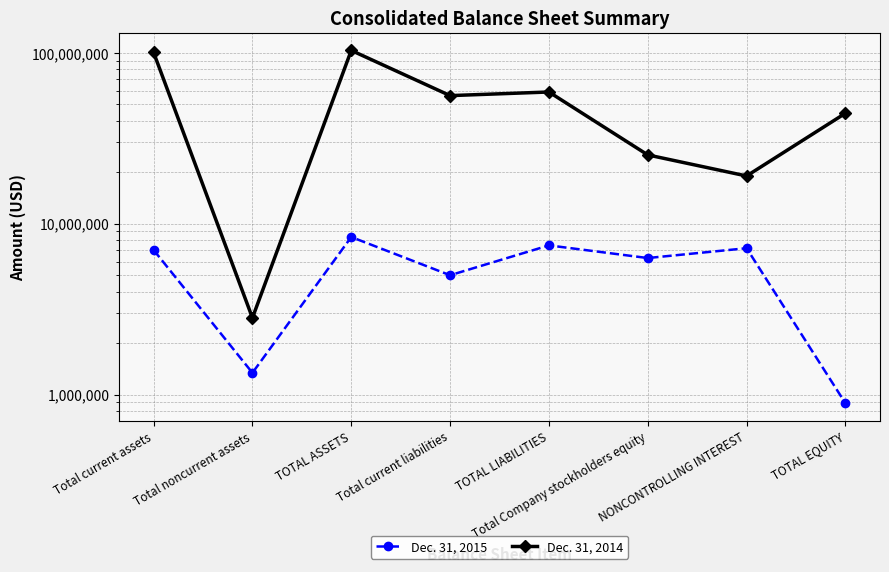

Which label corresponds to the smallest value in the chart?

TOTAL EQUITY